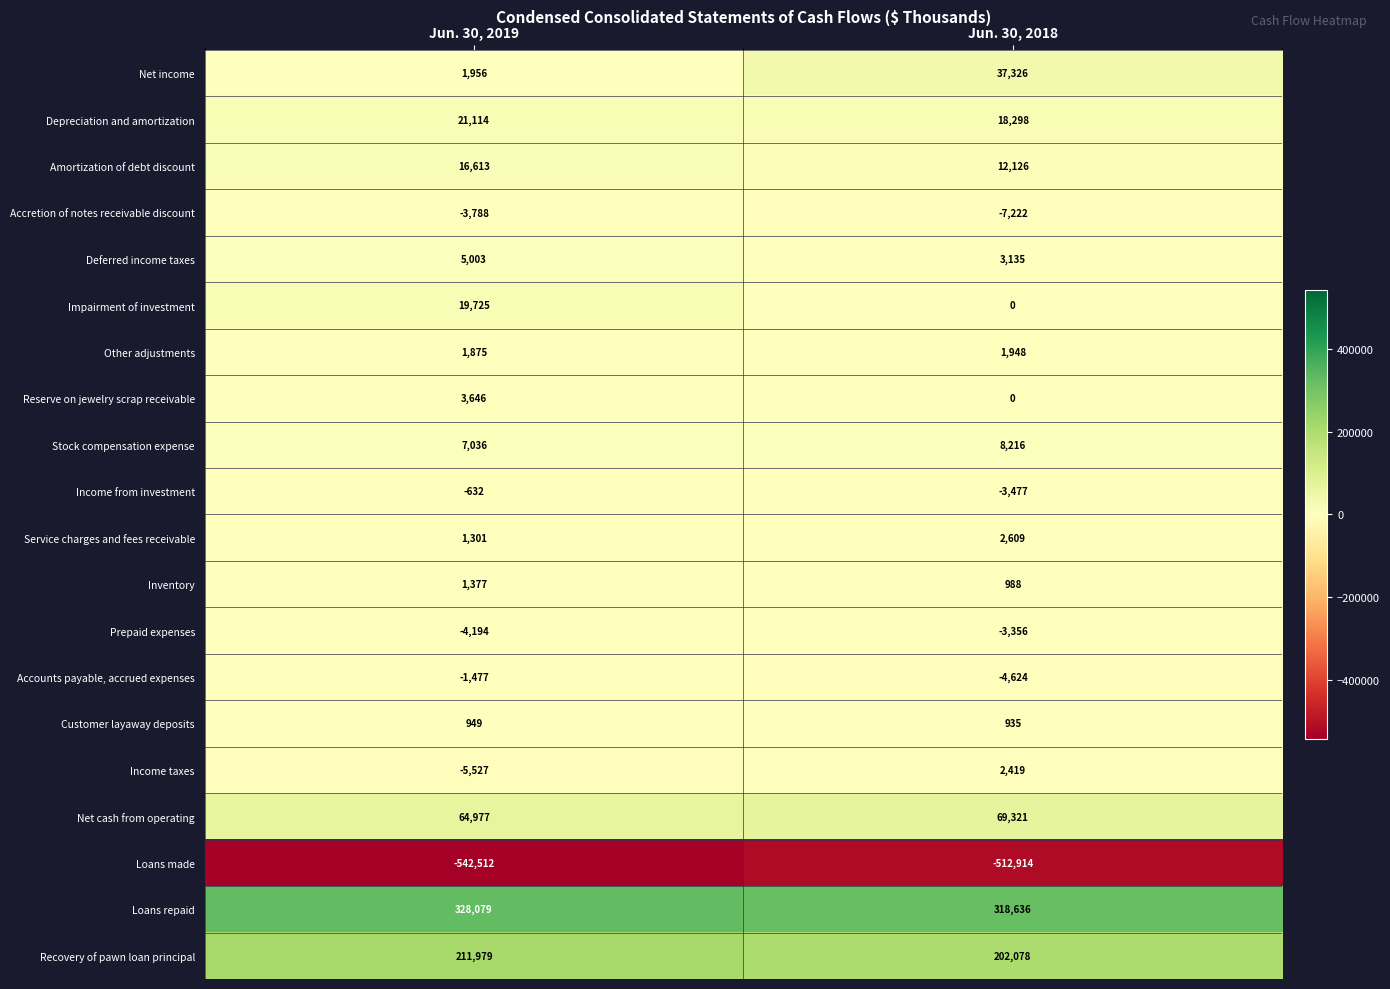

Rank the series by their maximum value, from highest to lowest.

Loans repaid, Recovery of pawn loan principal, Net cash from operating, Net income, Depreciation and amortization, Impairment of investment, Amortization of debt discount, Stock compensation expense, Deferred income taxes, Reserve on jewelry scrap receivable, Service charges and fees receivable, Income taxes, Other adjustments, Inventory, Customer layaway deposits, Income from investment, Accounts payable, accrued expenses, Prepaid expenses, Accretion of notes receivable discount, Loans made